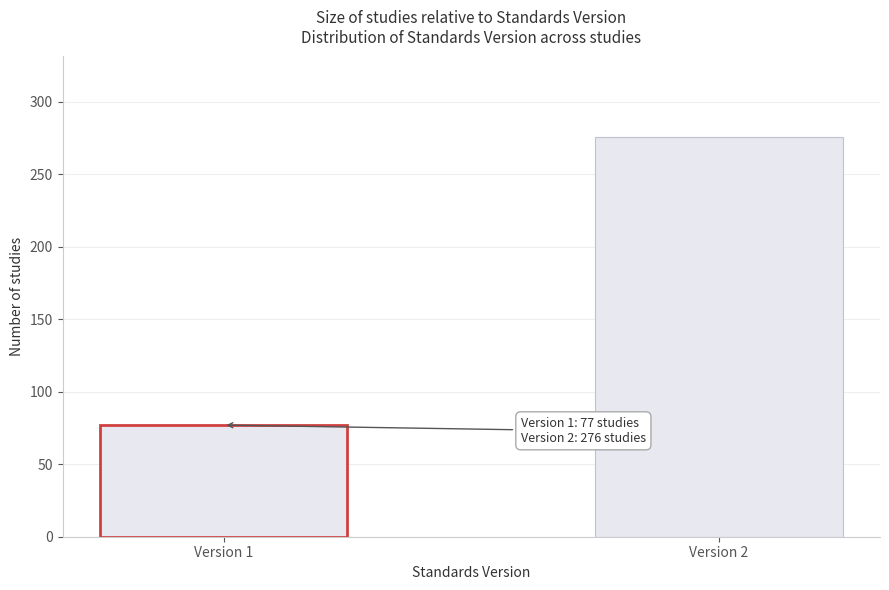

Reading left to right, extract all data points from this chart.

77	276